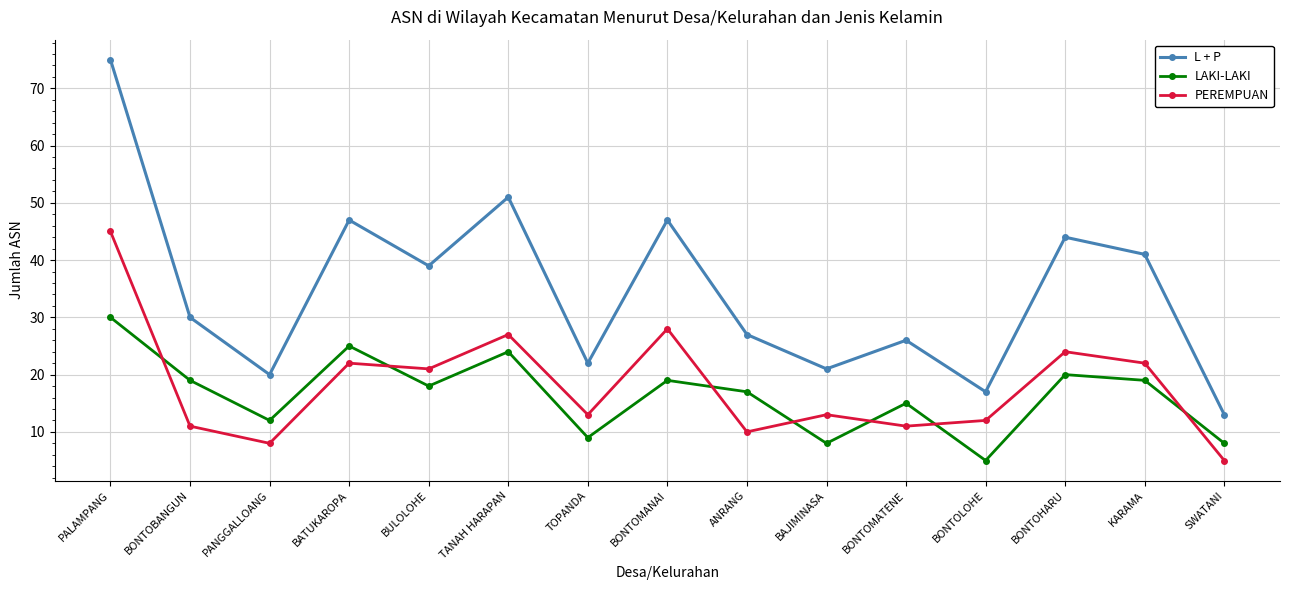

What is the maximum value shown in the chart?

75